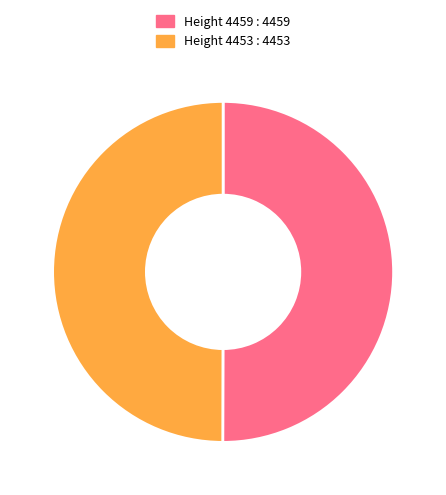

Is it true that Height 4459 is 59% of the pie?

False